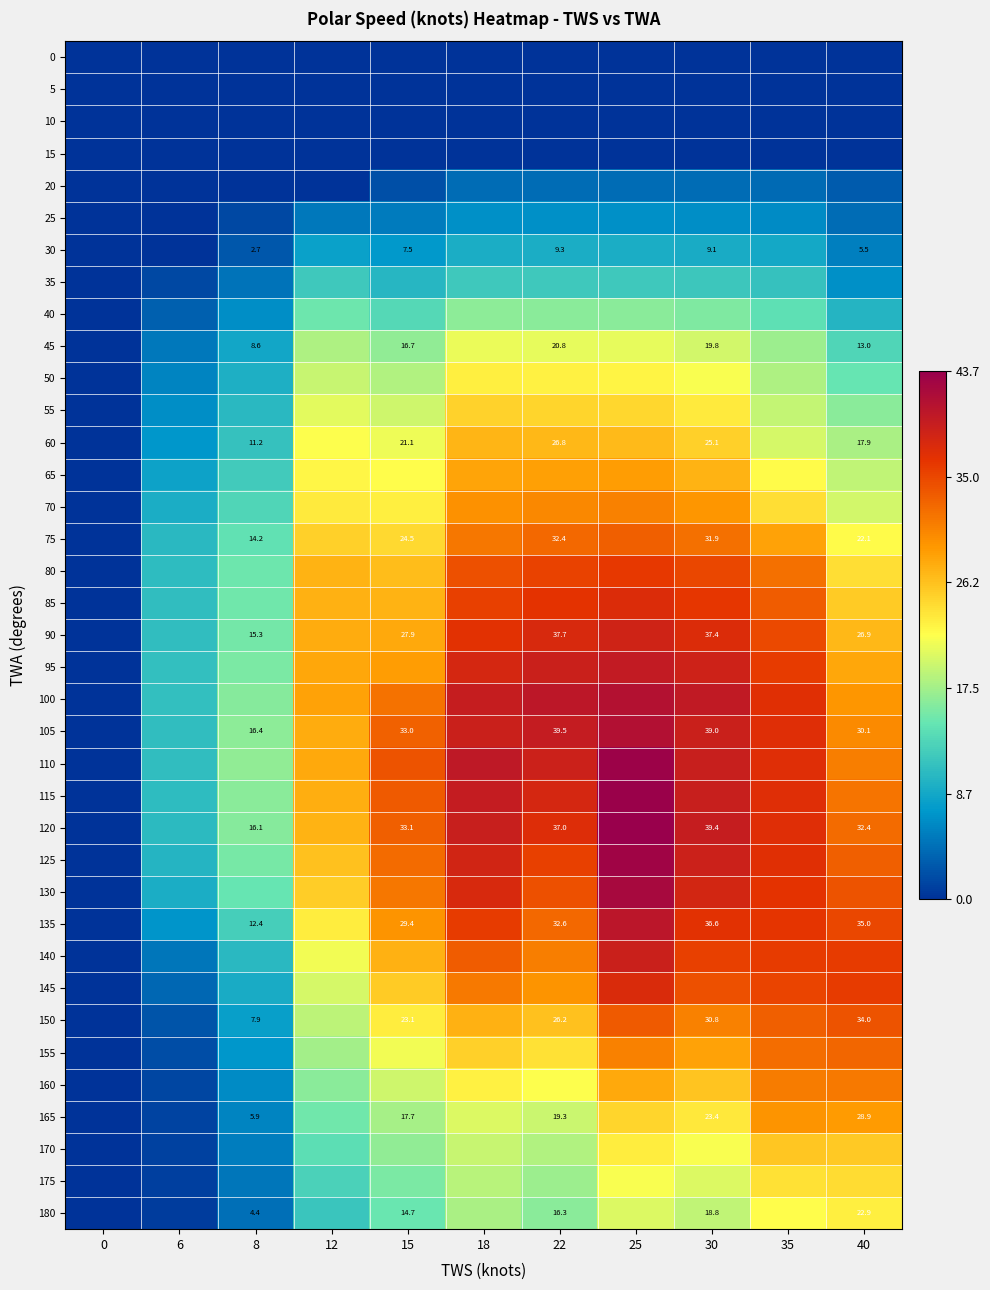

What is the difference between the 40 values at 35 and 22?

2.2